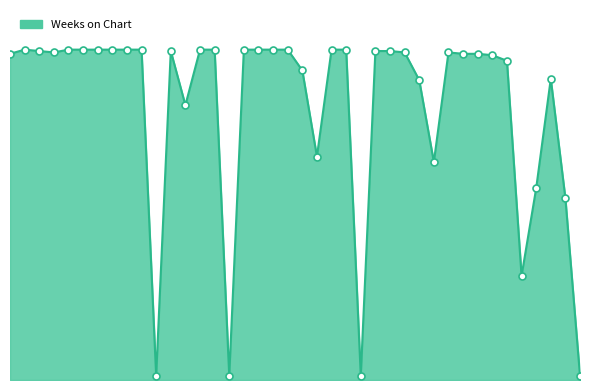

Is this an area chart (filled region under the line)?

Yes